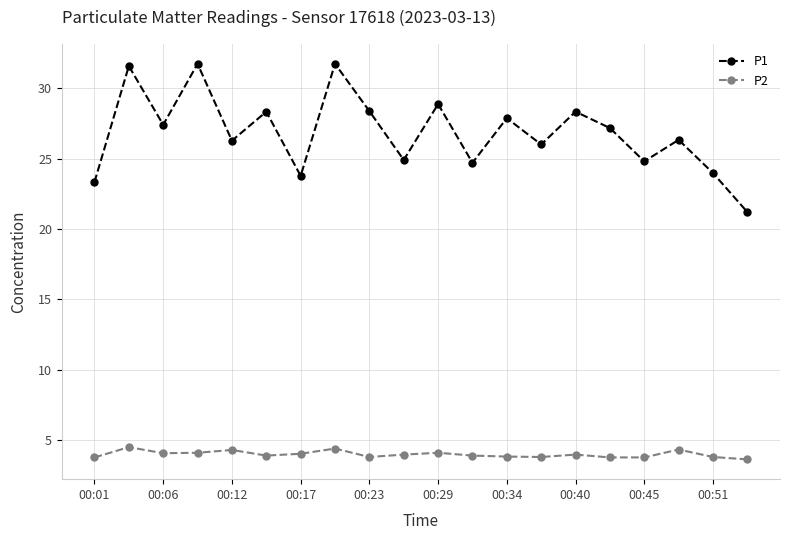

List the series in order of their overall mean, lowest first.

P2, P1